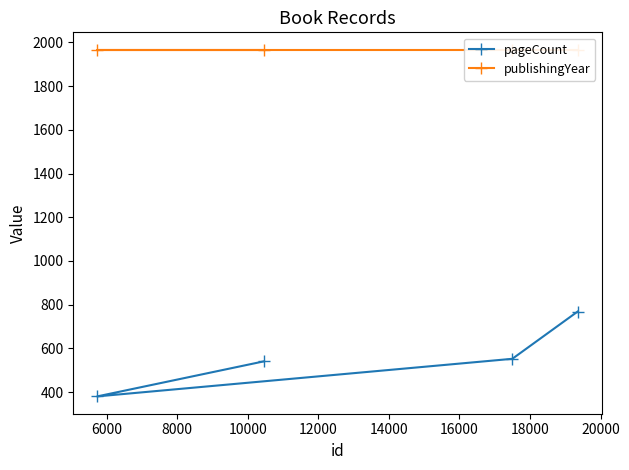

What is the minimum value for publishingYear?

1967